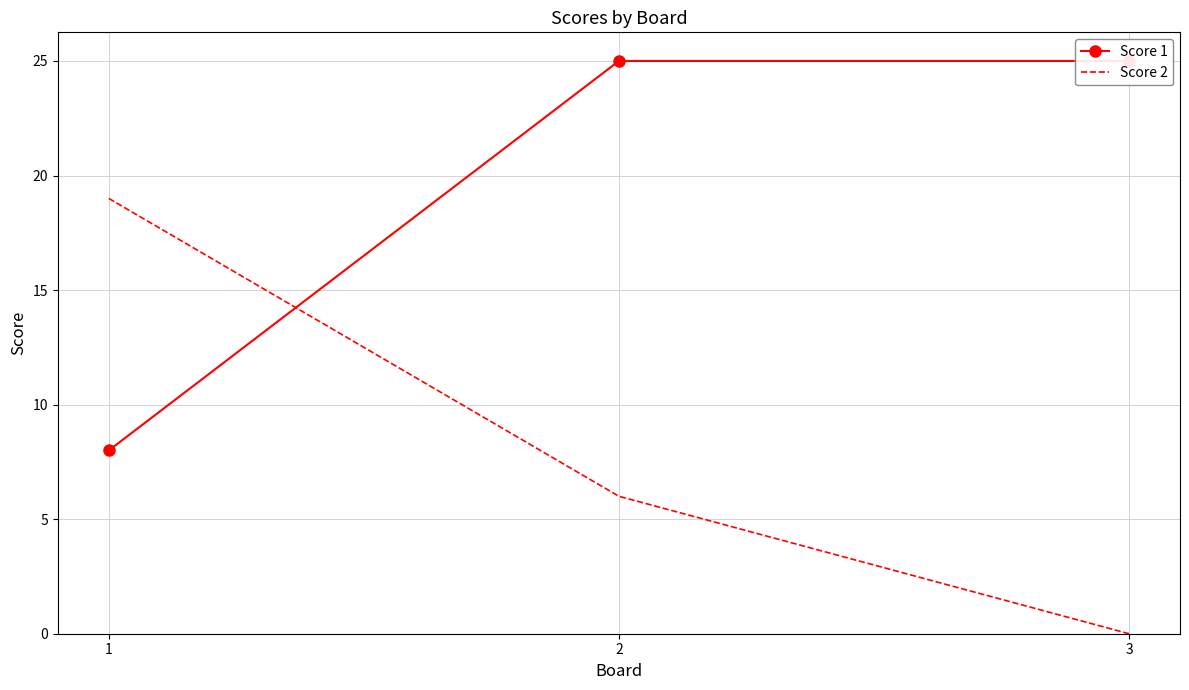

What are all the series names shown in the legend?

Score 1, Score 2